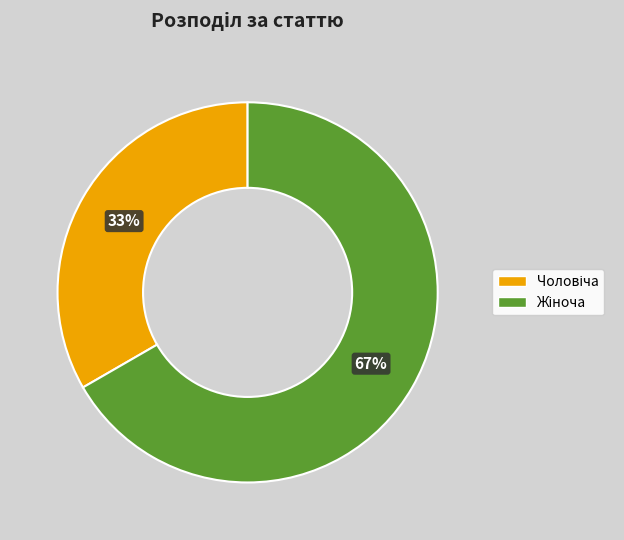

Does any single category account for the majority?

Yes